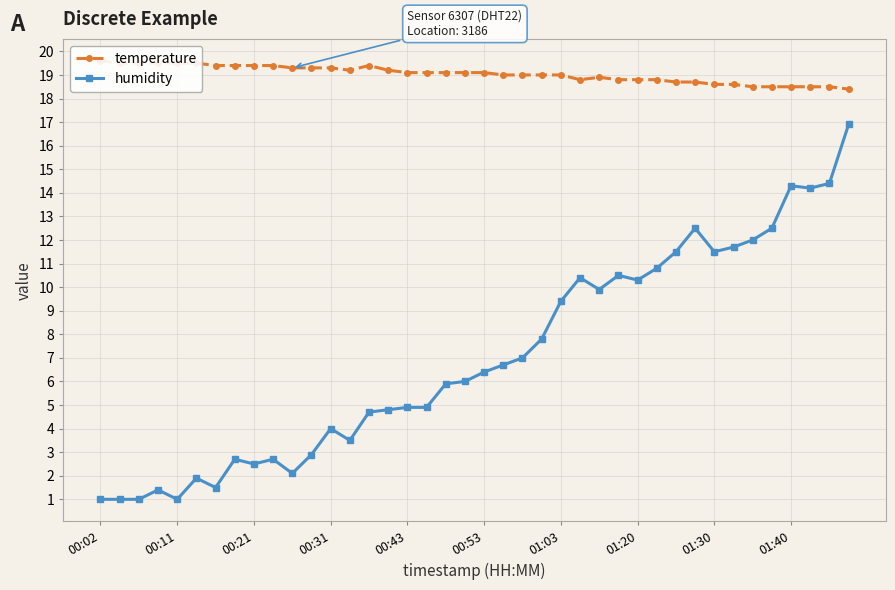

How many lines are shown in the chart?

2